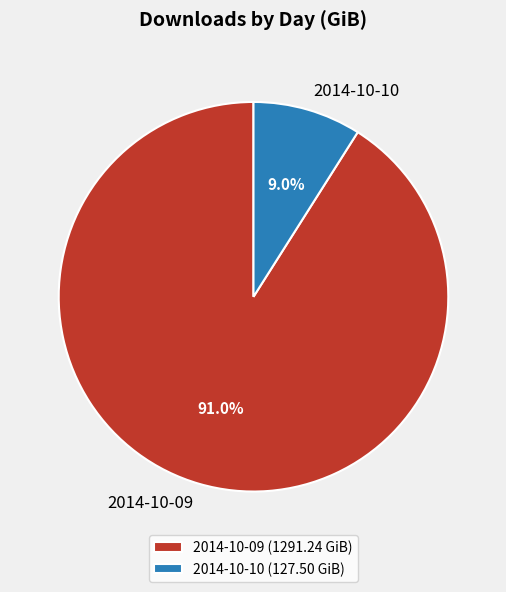

To the nearest percent, what percentage of the pie is 2014-10-09?

91%